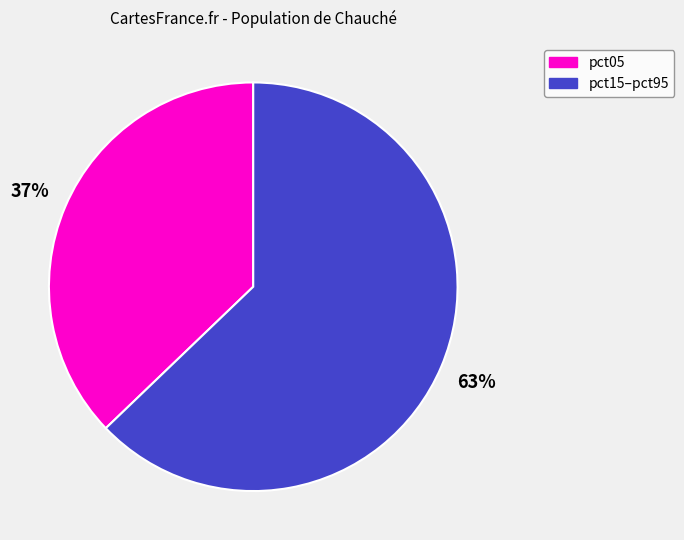

To the nearest percent, what is the average slice percentage?

50%